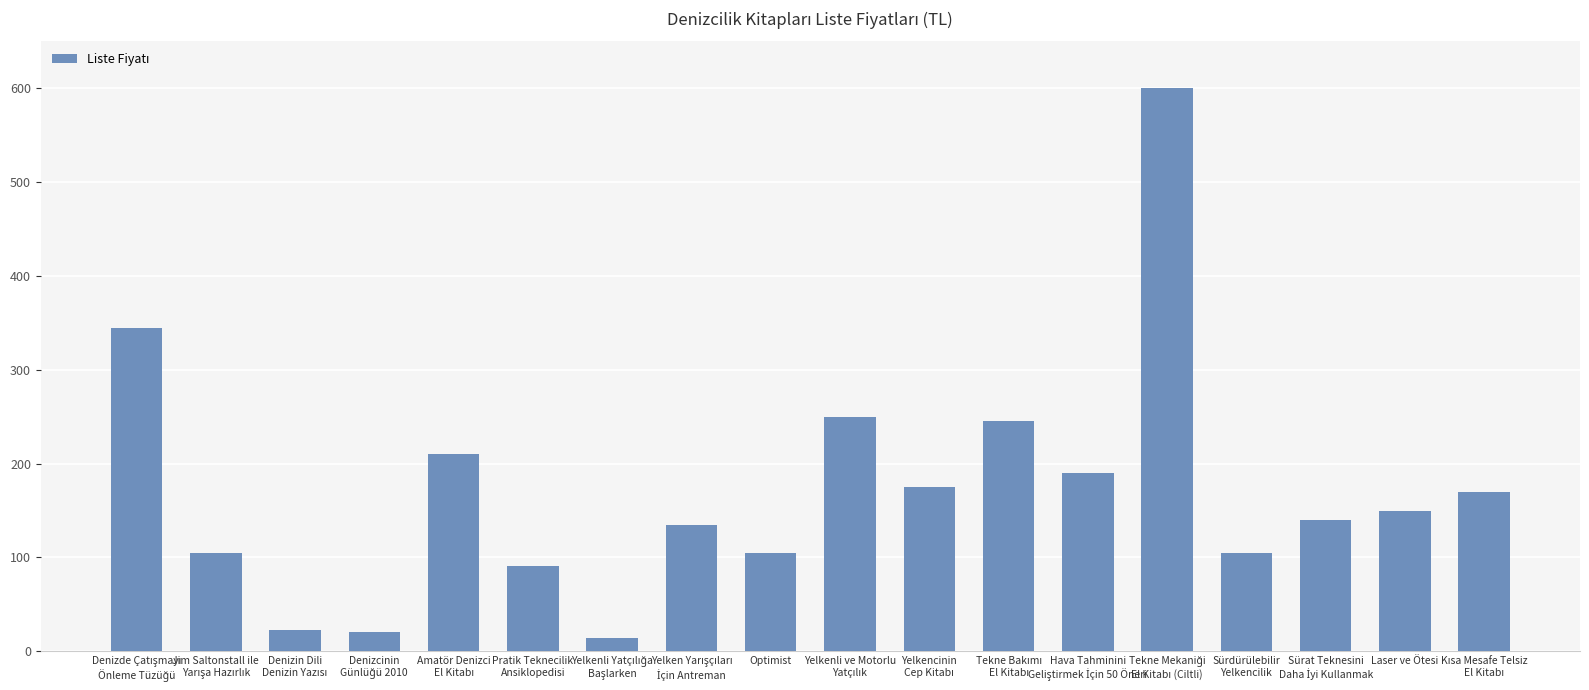

What is the difference between the second highest and minimum values?

331.1